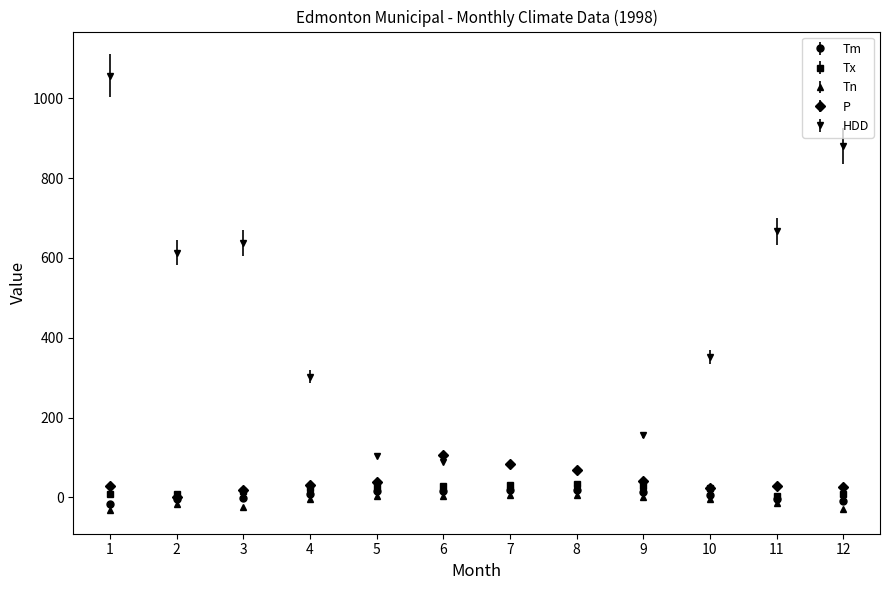

Count the number of categories in the chart.

12